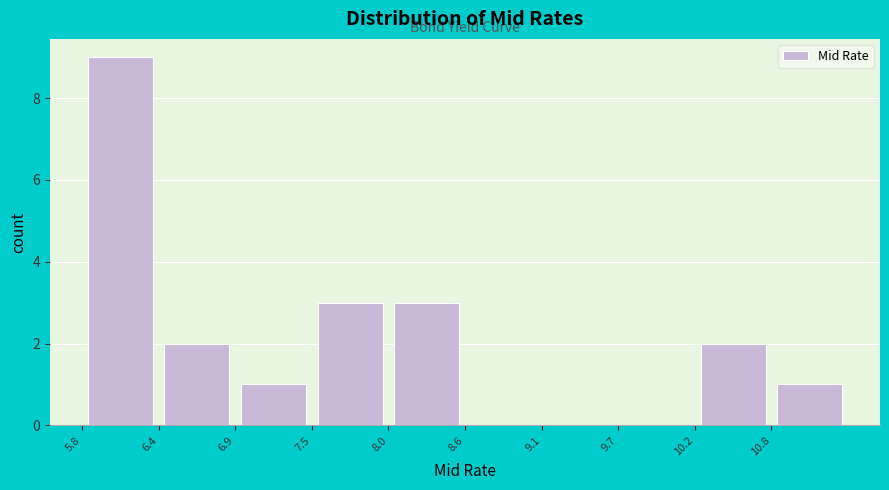

Reading left to right, transcribe this chart: for each bar, give the range it covers on the x-axis and its height. Neither the bar edges nor the heights are printed on the chart, so give them approximately, as read against the axes.

5.8 to 6.4: 9
6.4 to 6.9: 2
6.9 to 7.5: 1
7.5 to 8.0: 3
8.0 to 8.6: 3
8.6 to 9.1: 0
9.1 to 9.7: 0
9.7 to 10.2: 0
10.2 to 10.8: 2
10.8 to 11.3: 1